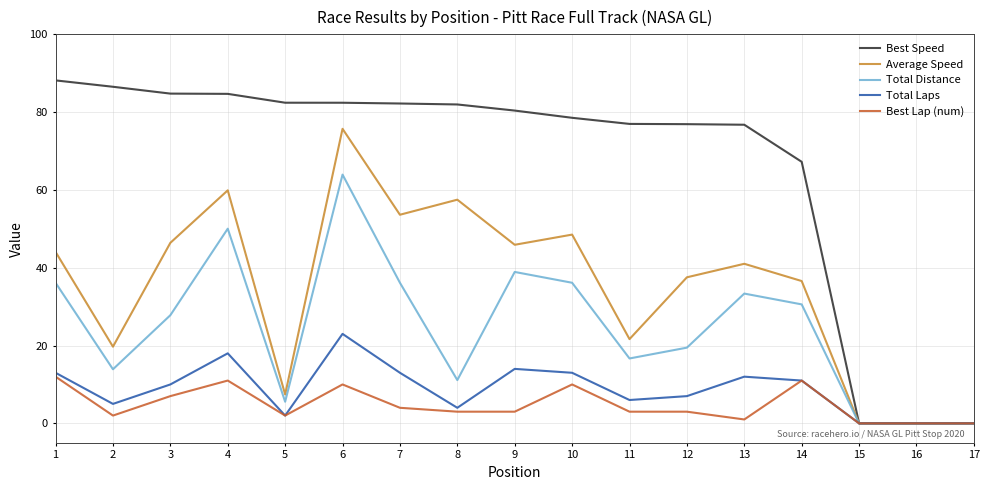

What is the spread (max minus min) of values at 6?

72.4